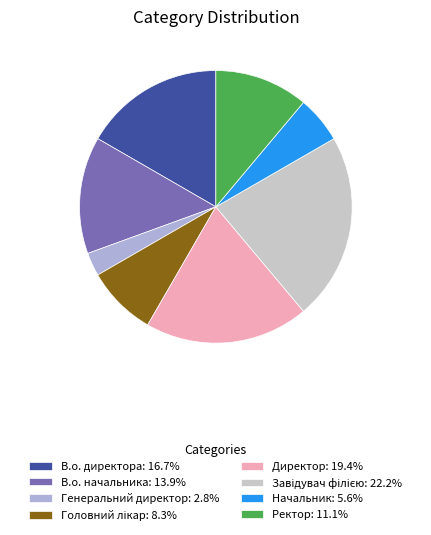

The В.о. директора slice represents 17% of the pie. True or false?

True